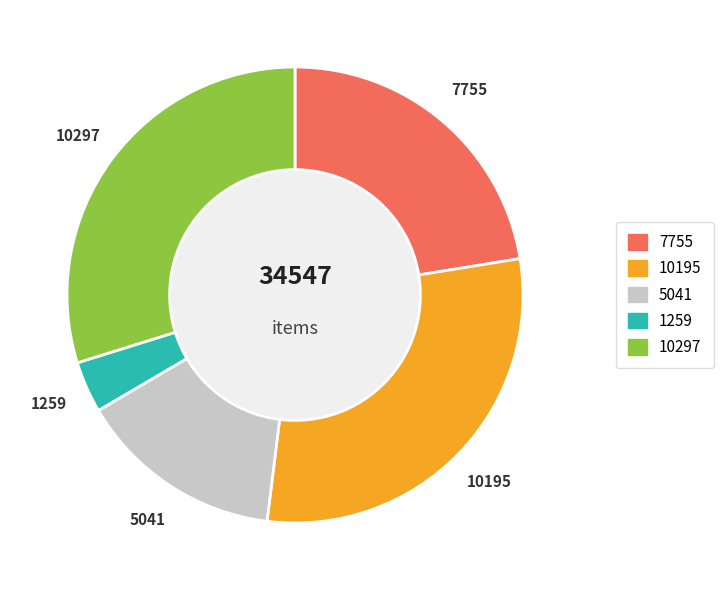

What is the ratio of the value at 10297 to the value at 10195?

1.0